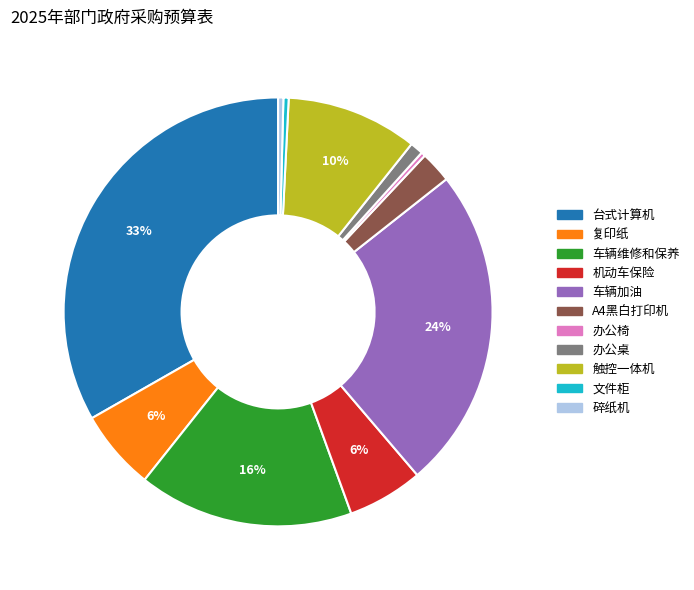

To the nearest percent, what portion does 触控一体机 represent?

10%